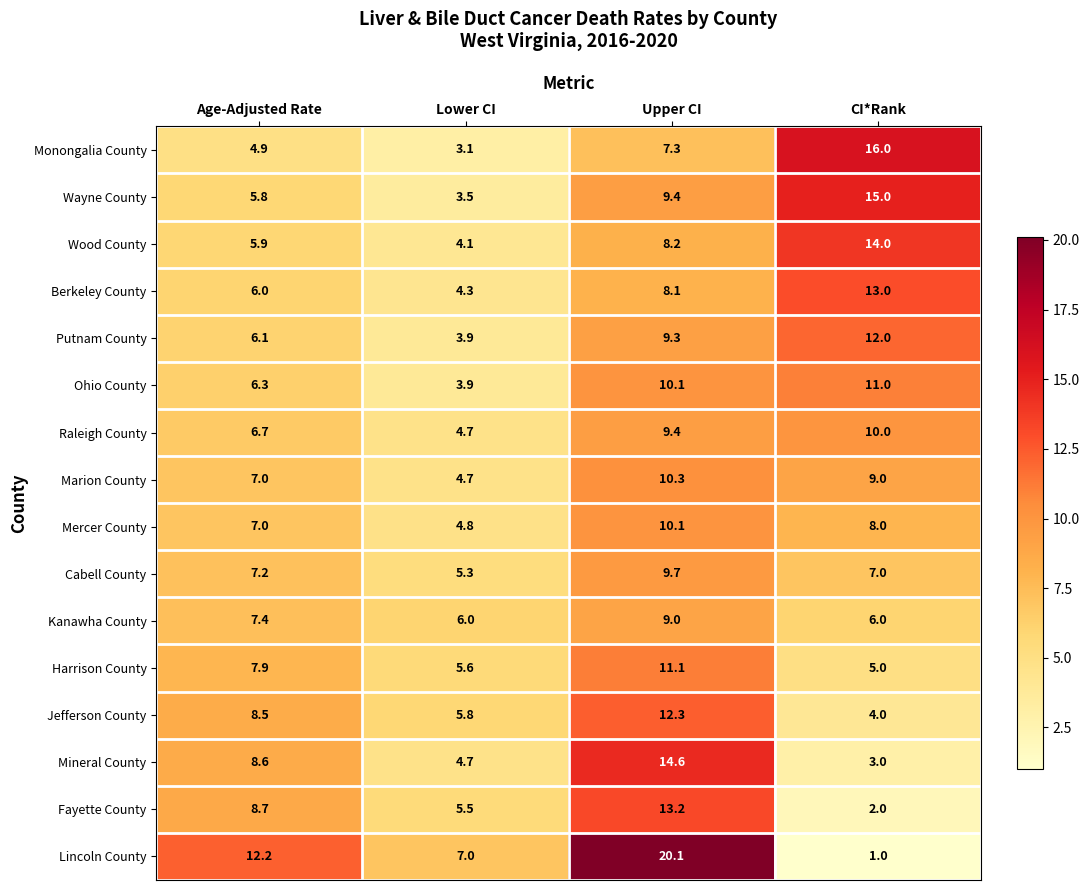

What is the spread (max minus min) of values at CI*Rank?

15.0